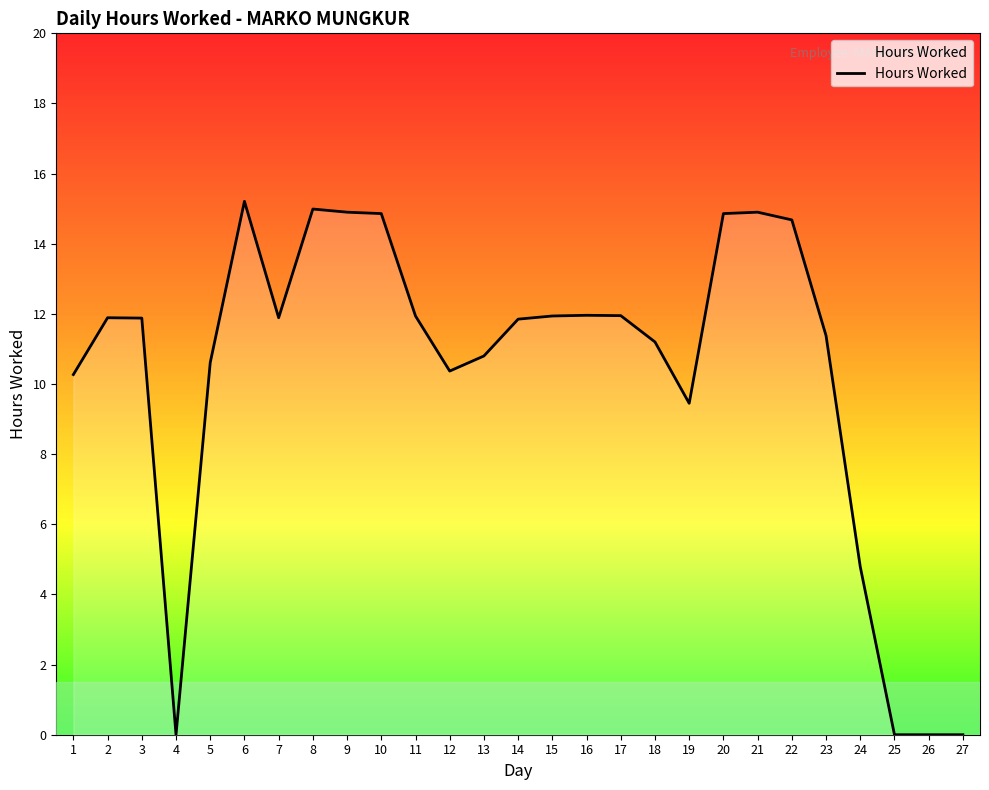

What is the greatest value displayed?

15.2